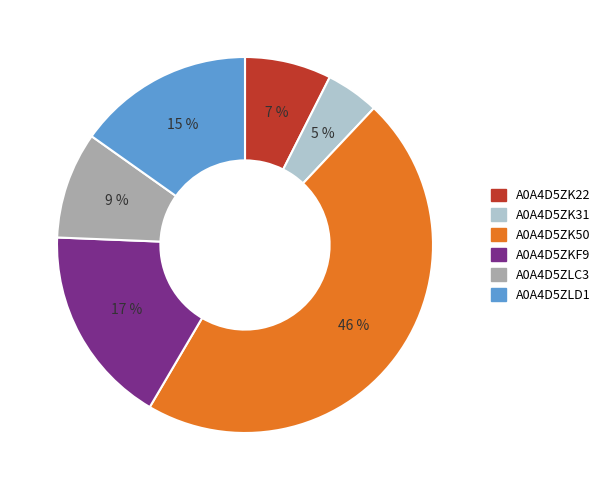

Is the sum of A0A4D5ZK50 and A0A4D5ZK31 greater than half?

Yes